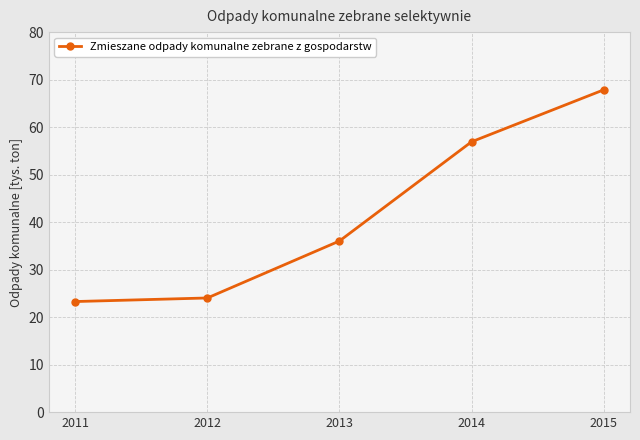

Approximately how many times larger is the value at 2014 compared to 2012?

2.4